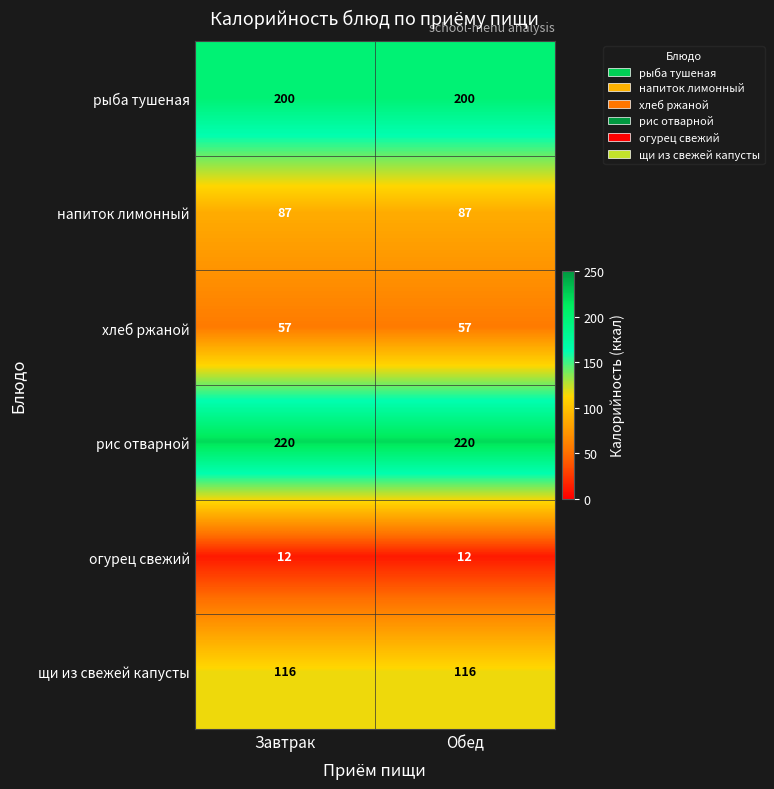

What is the spread (max minus min) of values at Обед?

208